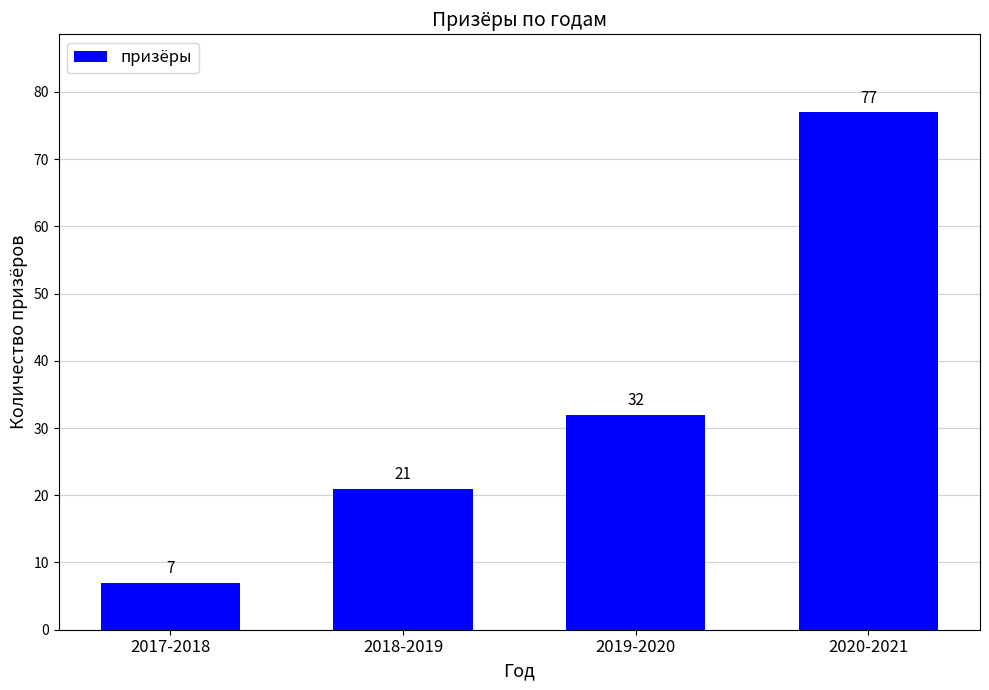

Is it true that the value at 2017-2018 is 1?

False